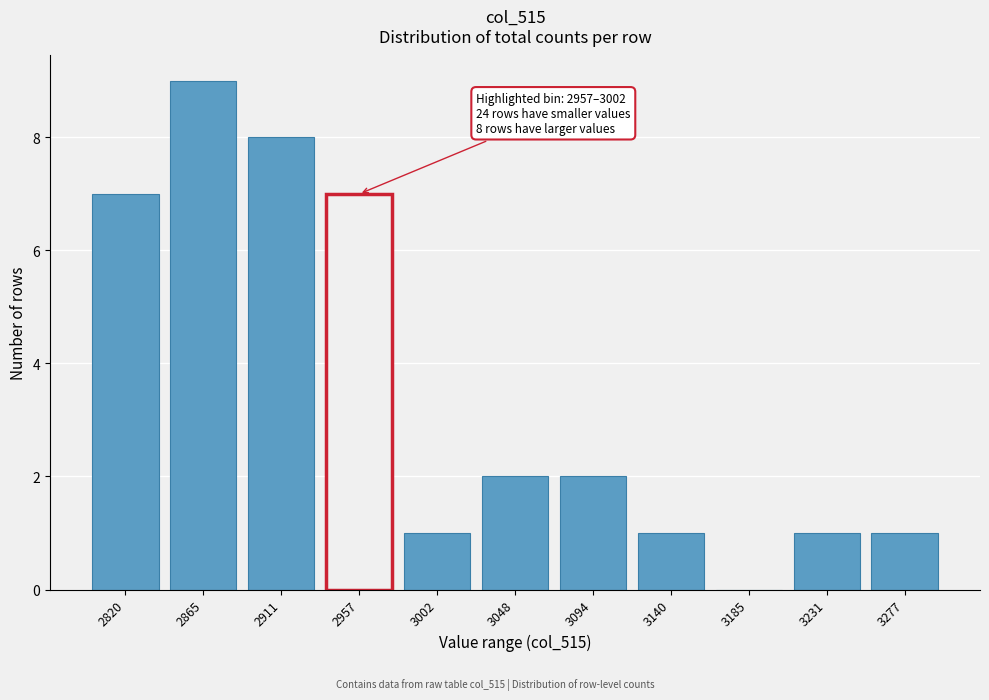

Reading left to right, extract all data points from this chart.

2820=7	2865=9	2911=8	2957=7	3002=1	3048=2	3094=2	3140=1	3185=0	3231=1	3277=1